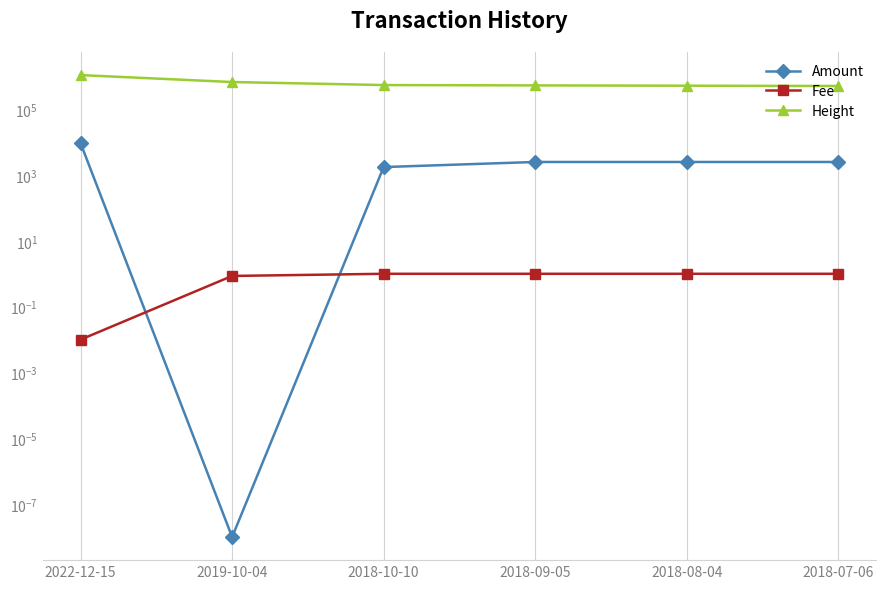

At 2019-10-04, list the series in order from smallest to largest.

Amount, Fee, Height